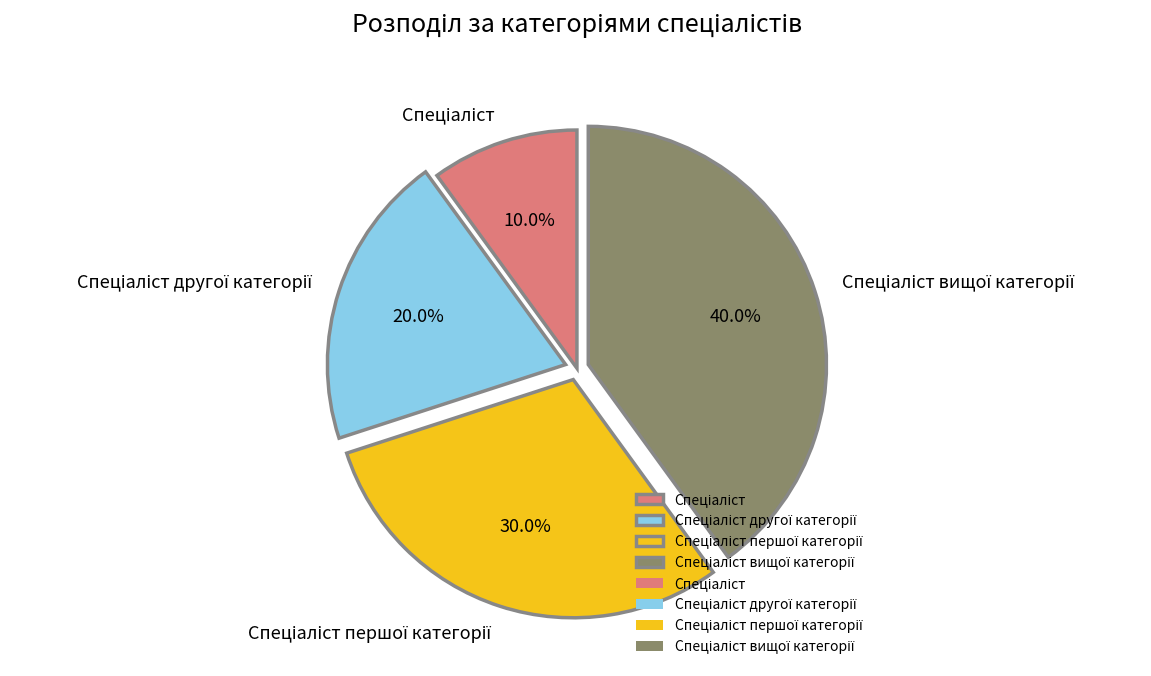

Is there any slice that represents more than half of the pie?

No